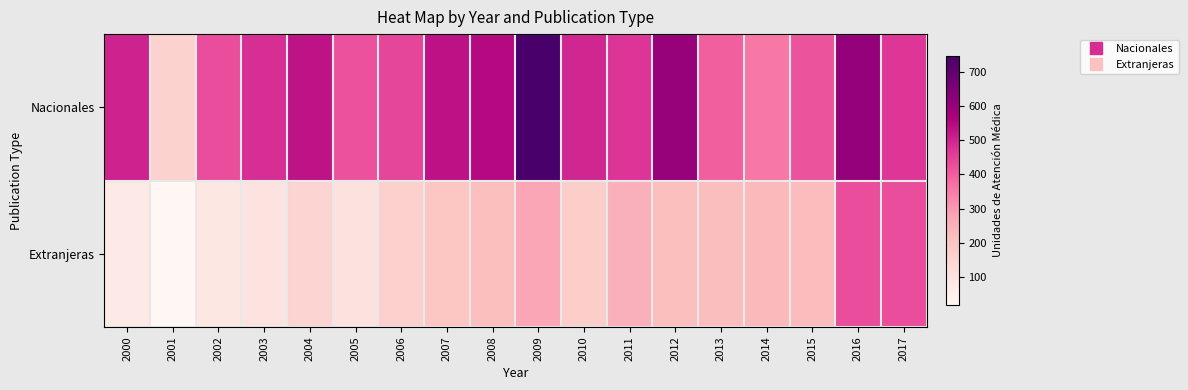

Which series has the largest range (max minus min)?

Nacionales